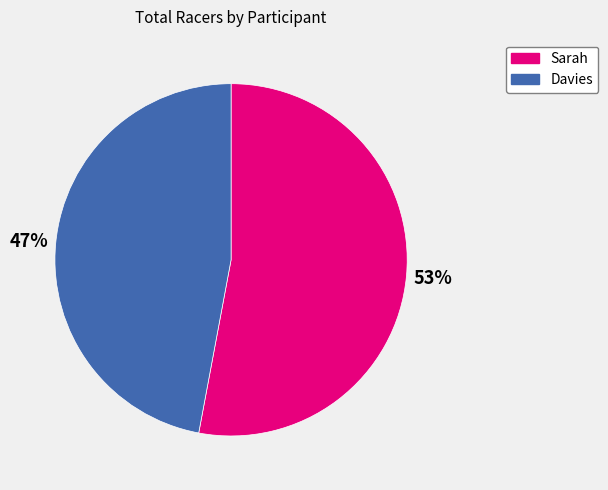

Which slice represents more than half of the pie?

Sarah